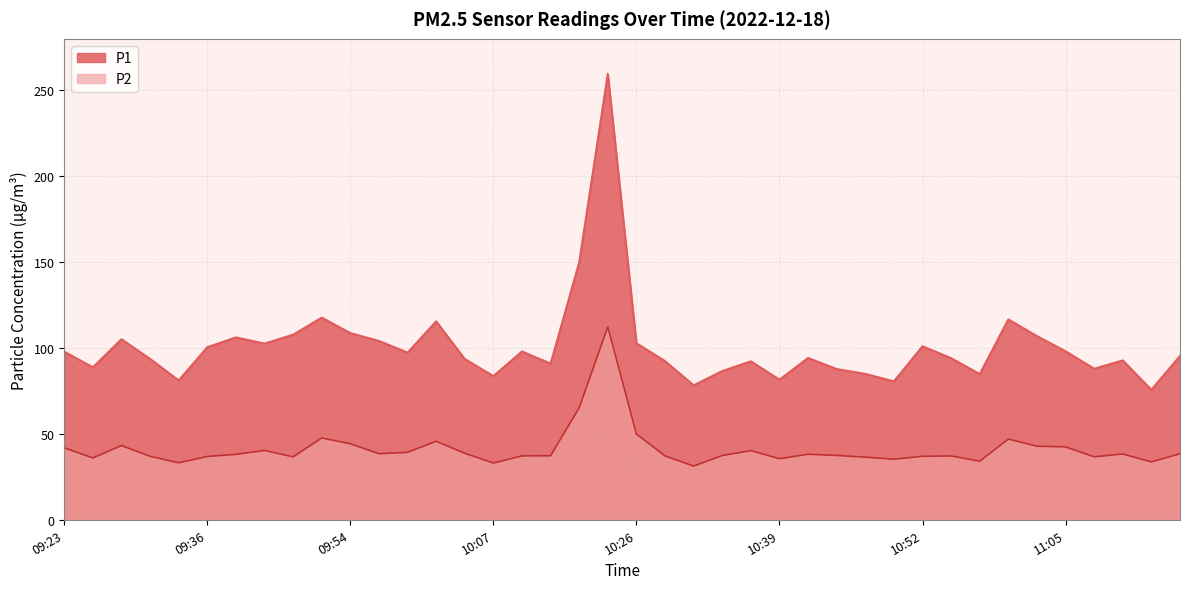

Which category has the lowest value in the P1 series?

11:13